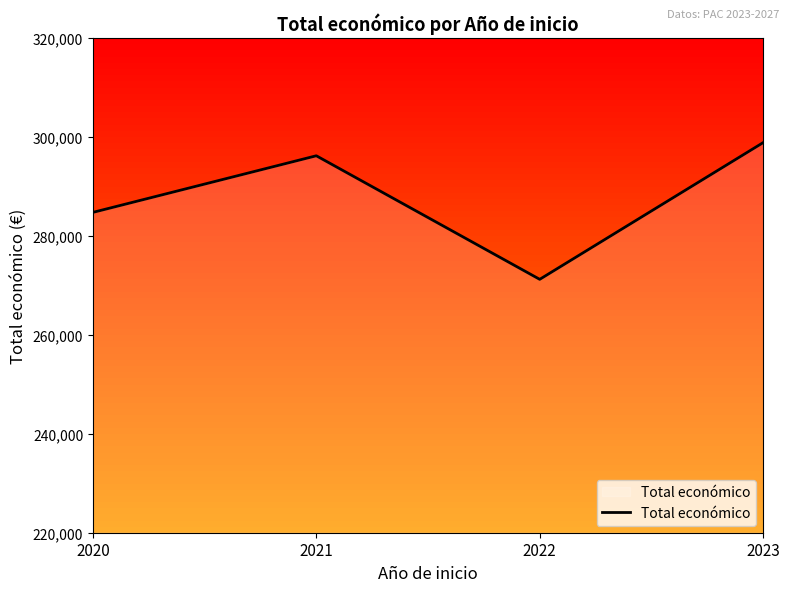

Reading left to right, what are all the values shown in this chart?

2020=284756	2021=296198	2022=271221	2023=298853